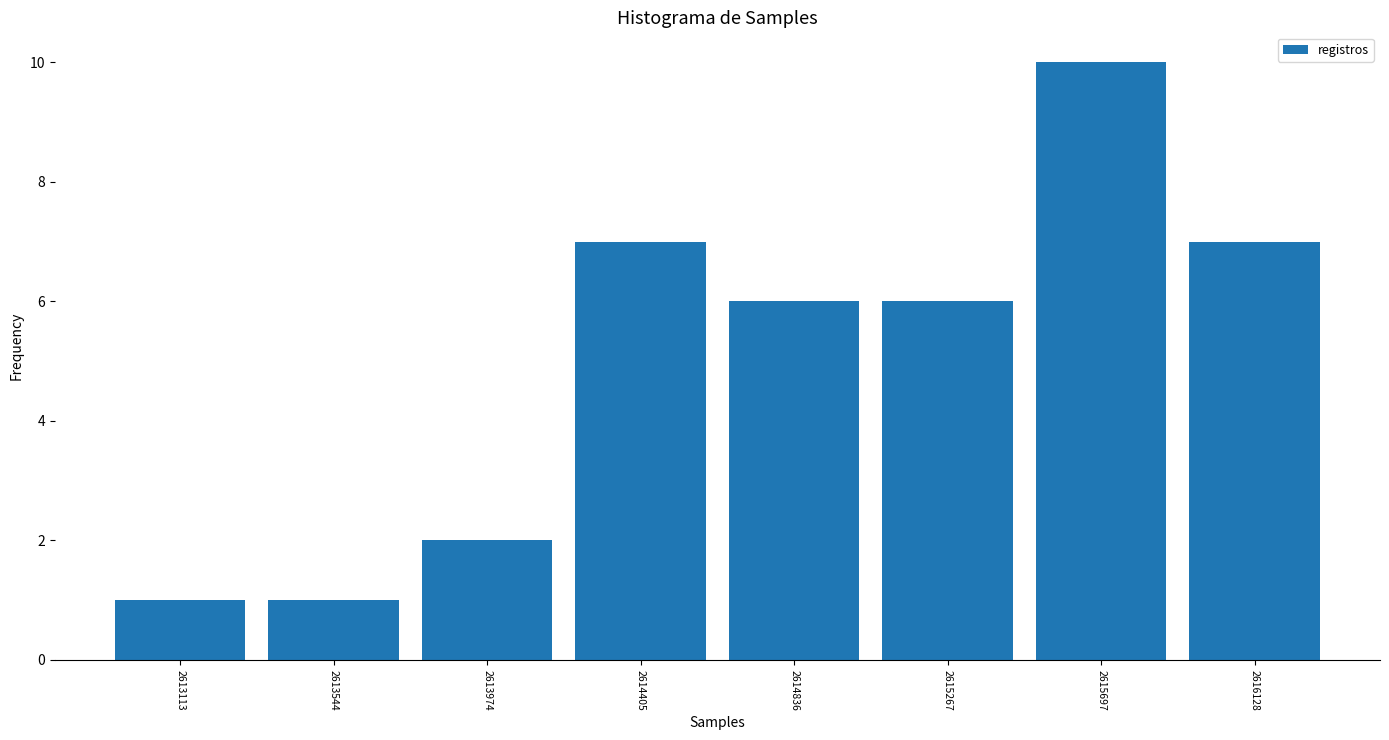

Reading left to right, list every bar in this chart as the range it spans on the x-axis followed by its height. Neither the bar edges nor the heights are printed on the chart, so give them approximately, as read against the axes.

2612900 to 2613350: 1
2613350 to 2613750: 1
2613750 to 2614200: 2
2614200 to 2614600: 7
2614600 to 2615050: 6
2615050 to 2615500: 6
2615500 to 2615900: 10
2615900 to 2616350: 7